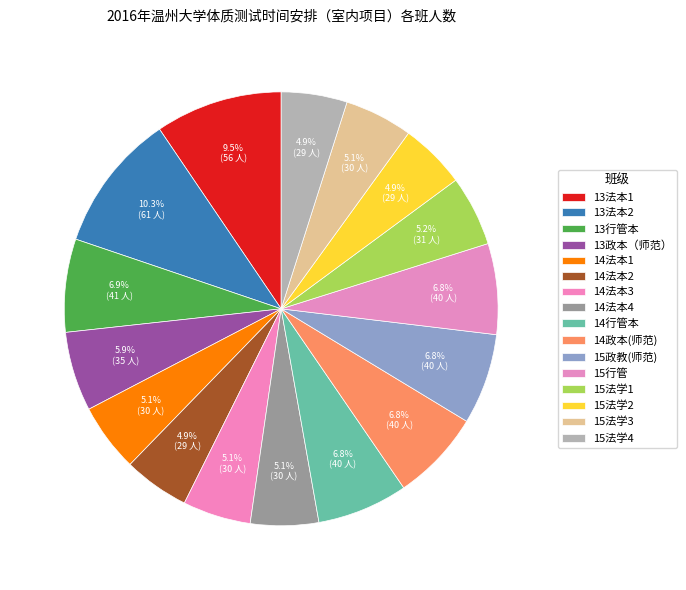

Is it true that 13政本（师范） is 6% of the pie?

True